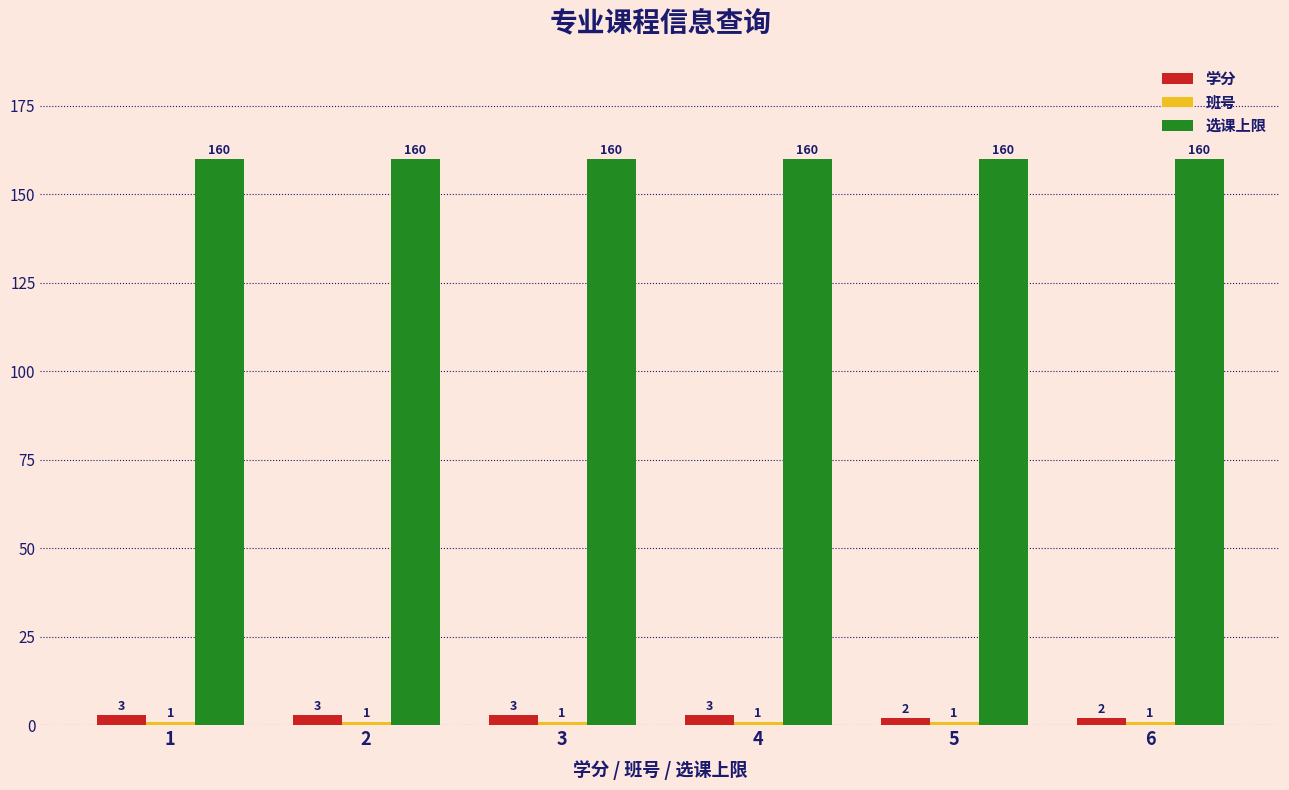

What is the value of the 学分 bar at the 1st from the left?

3